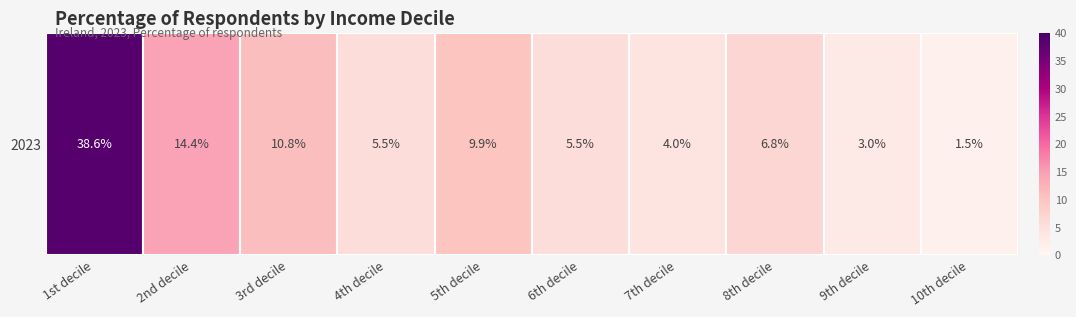

What is the minimum value shown in the chart?

1.5